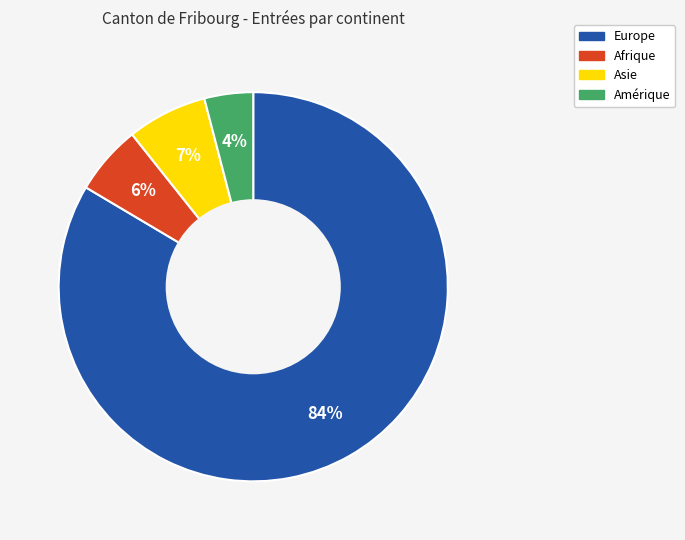

Rank the categories by value from lowest to highest.

Amérique, Afrique, Asie, Europe